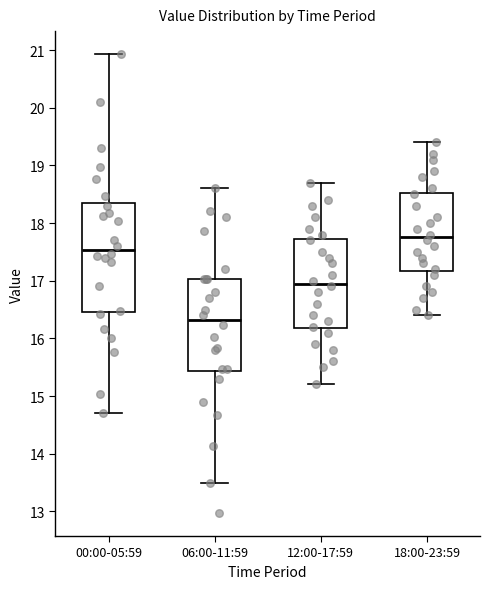

Where is the upper edge of the box for 06:00-11:59 on the y-axis? The values are not printed on the chart, so give them approximately, as read against the axis.

17.0